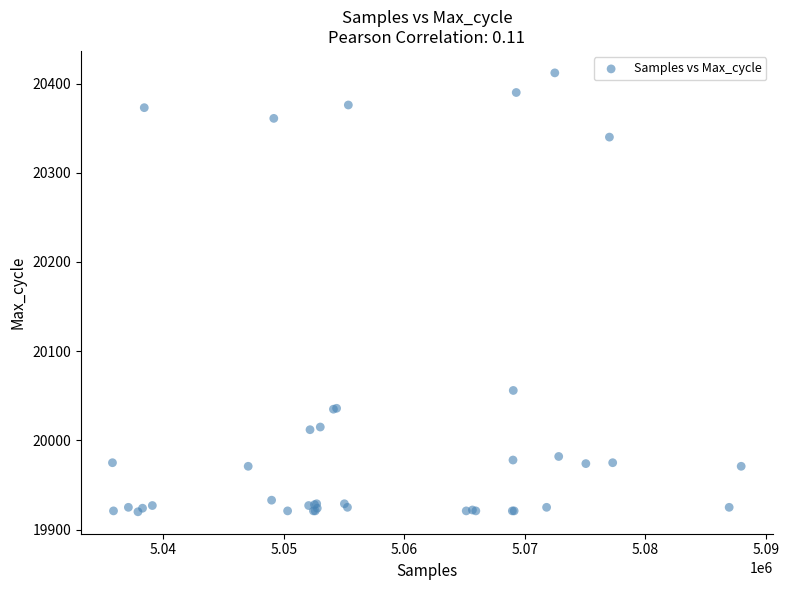

What Y value in the scatter plot is closest to 20166?

20056